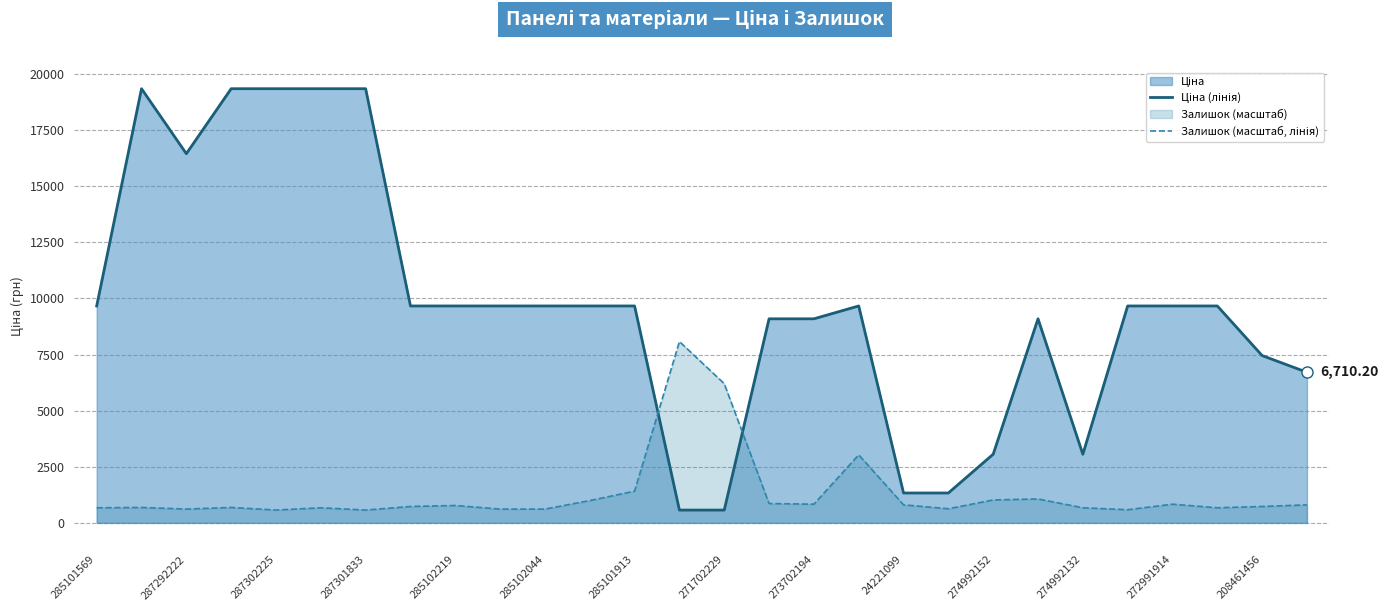

What is the greatest value displayed?

19343.1